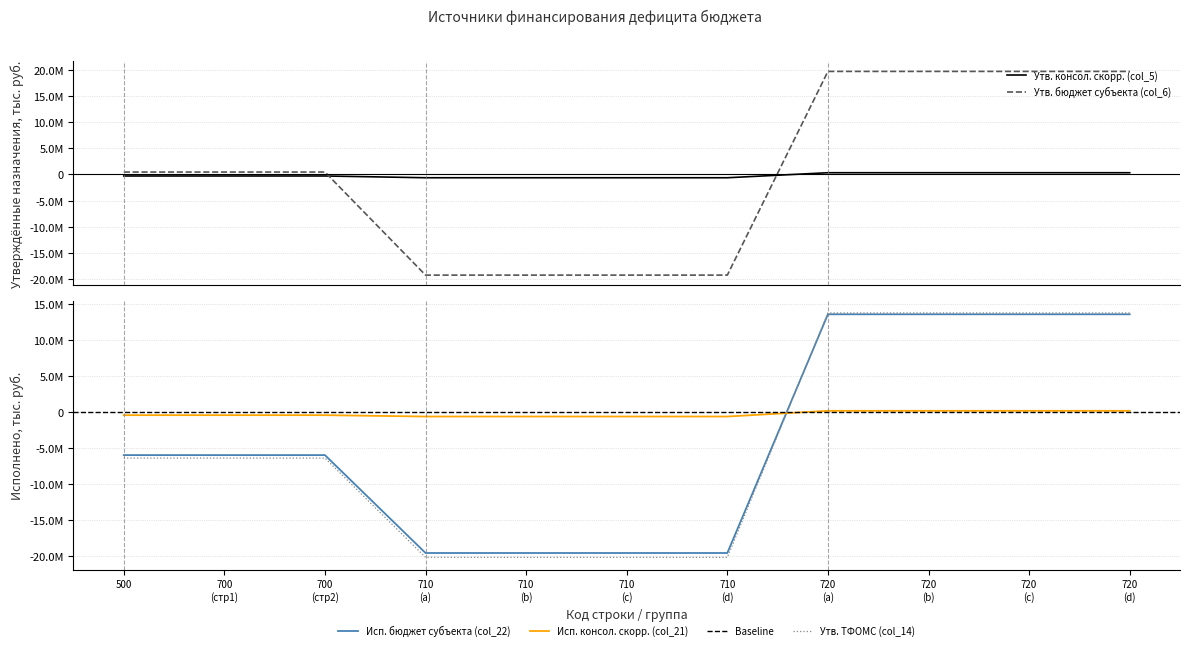

At 720 (c), list the series in order from smallest to largest.

col_21 (Исп. консол.), col_5 (Утв. консол. скорр.), col_22 (Исп. бюджет субъекта), col_14 (Утв. ТФОМС), col_6 (Утв. бюджет субъекта)